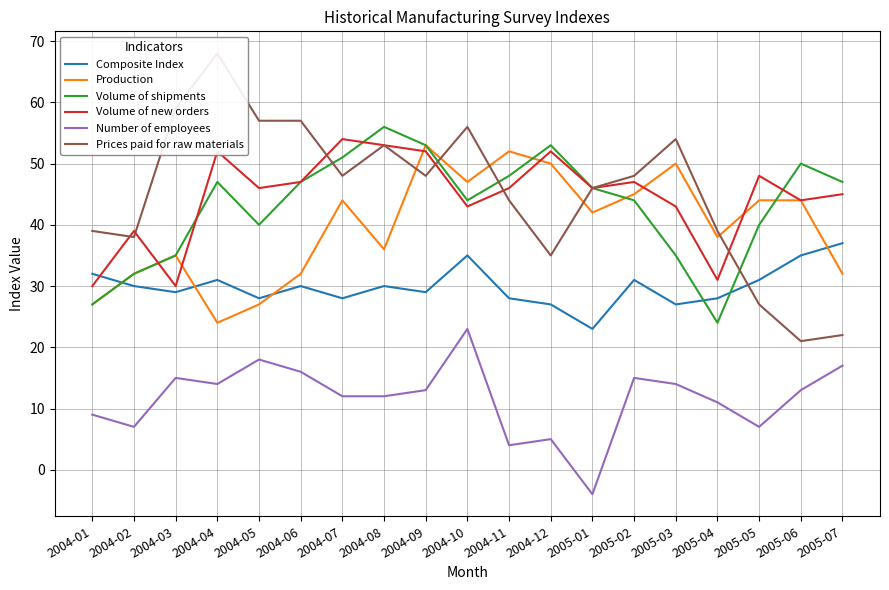

Is this an area chart (filled region under the line)?

No